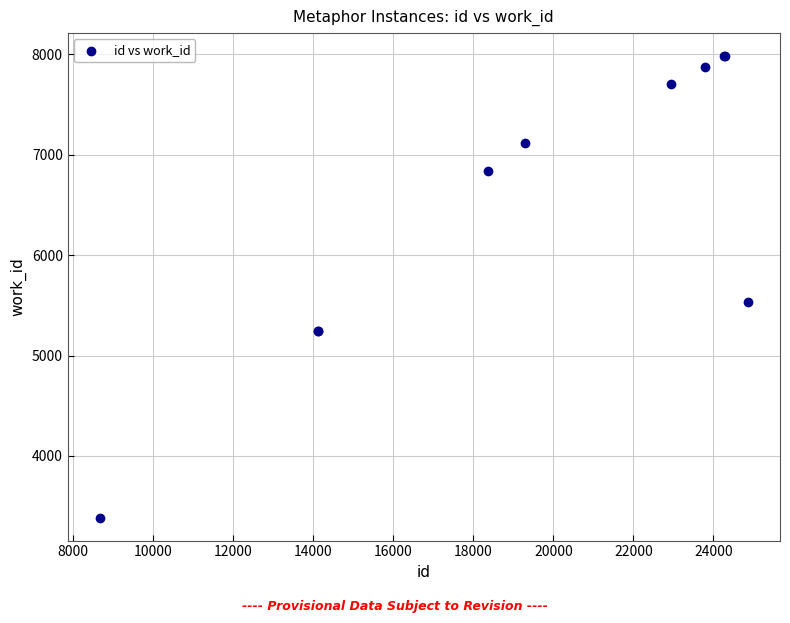

What Y value in the scatter plot is closest to 5684?

5530